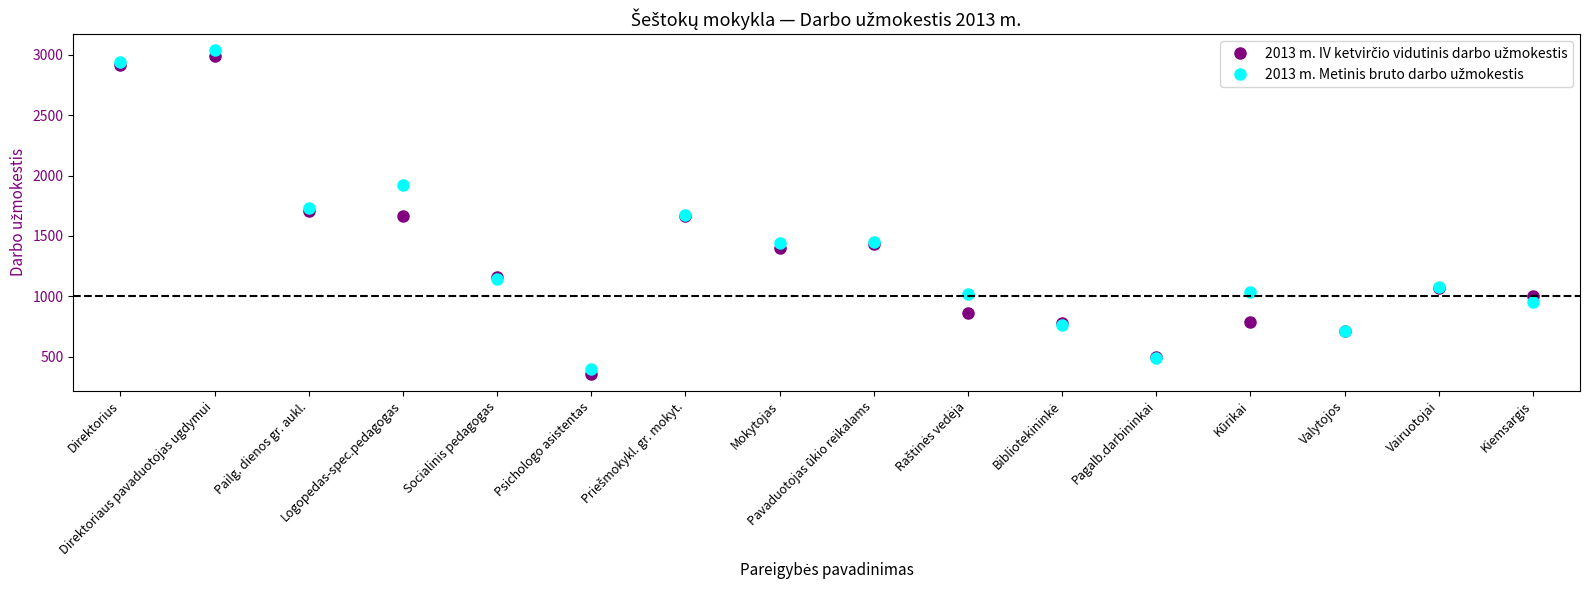

What is the greatest value displayed?

3034